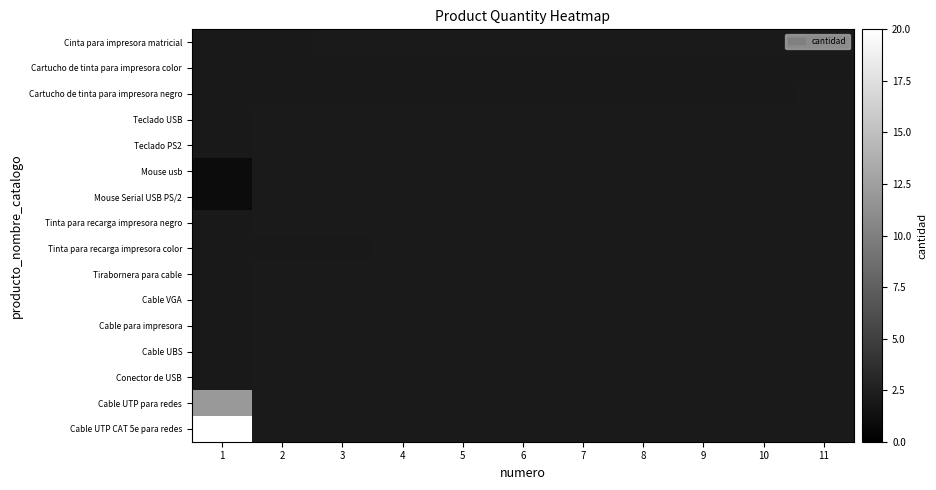

What is the average value of the Cartucho de tinta para impresora color series?

2.0